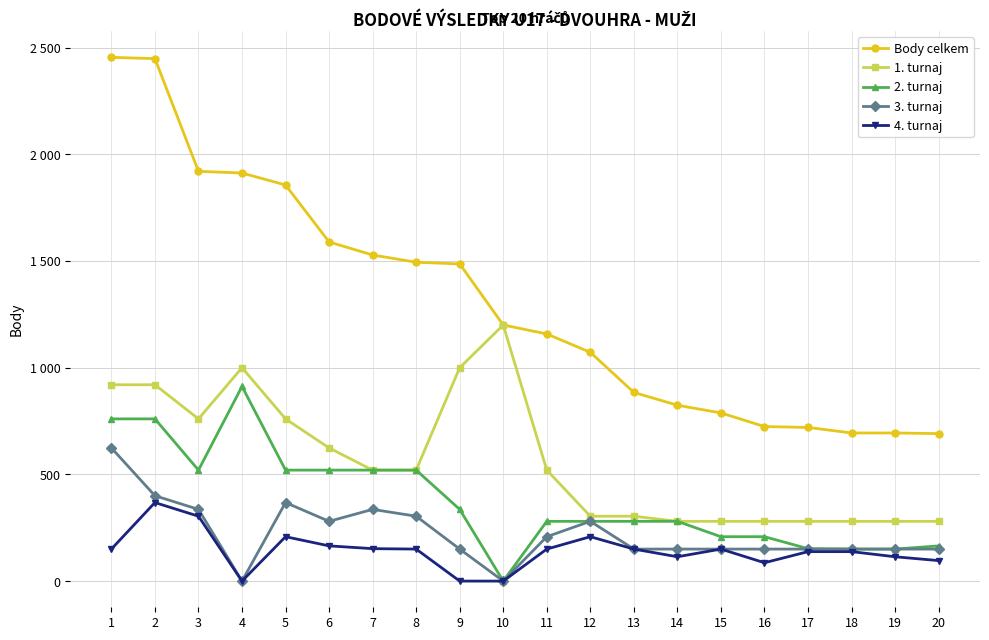

At which label is 4. turnaj closest to 184?

6